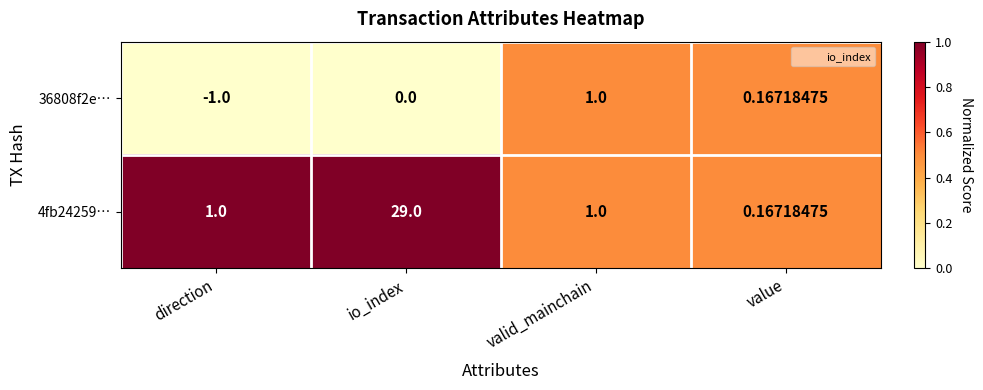

Rank the categories by 36808f2e… value from lowest to highest.

direction, io_index, value, valid_mainchain